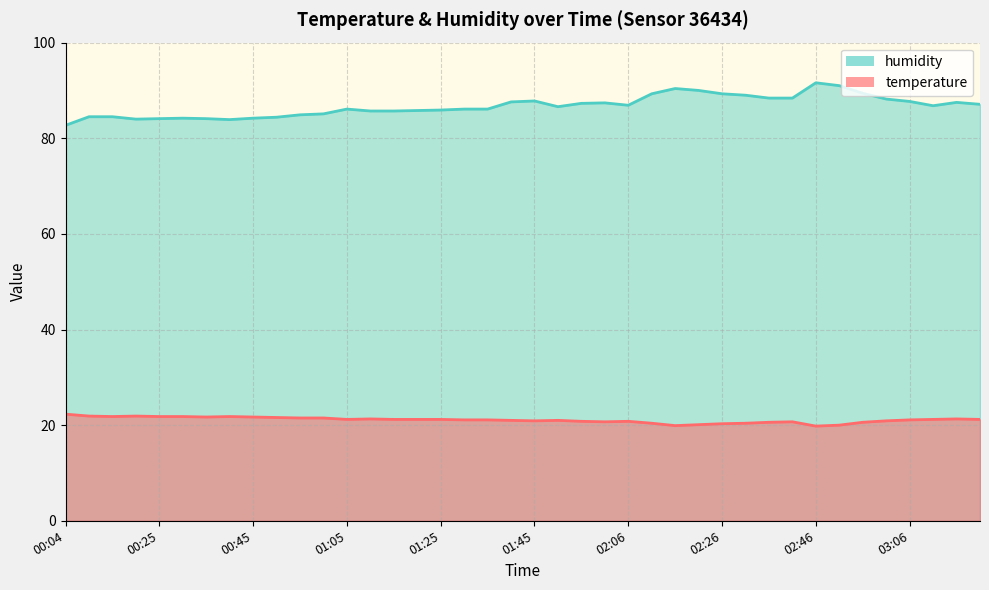

What is the label of the 19th point from the left?

01:35